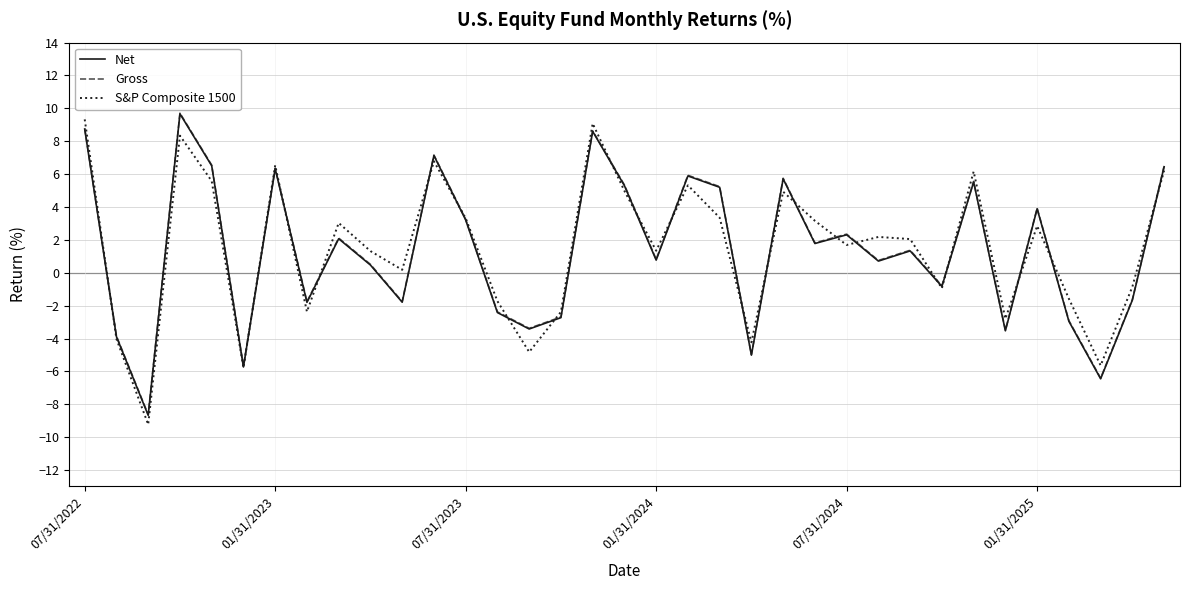

In S&P Composite 1500, how many points are lower than both neighbors (excluding endpoints)?

11